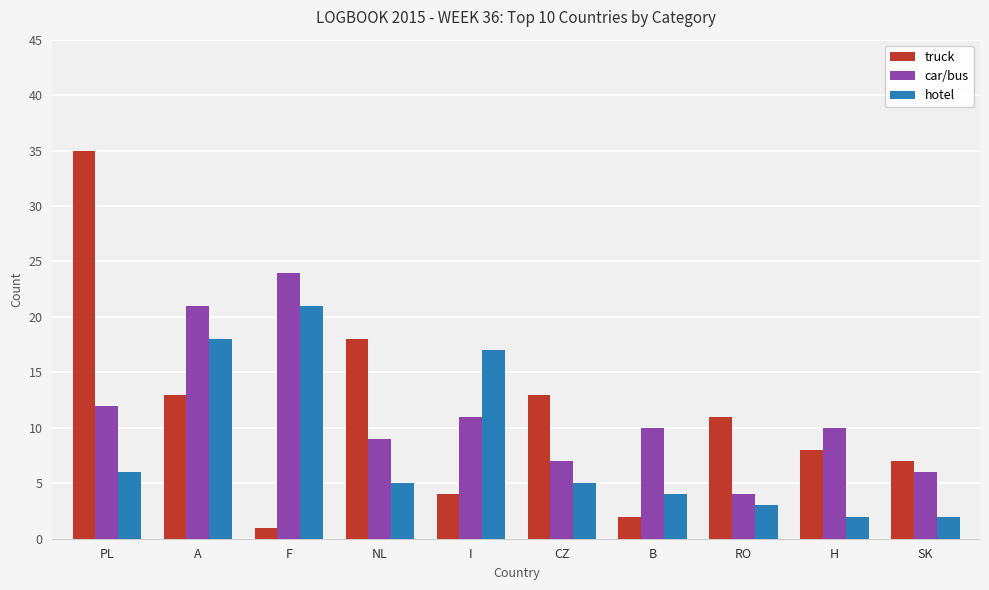

Read the car/bus value at NL, to the nearest 5.

10